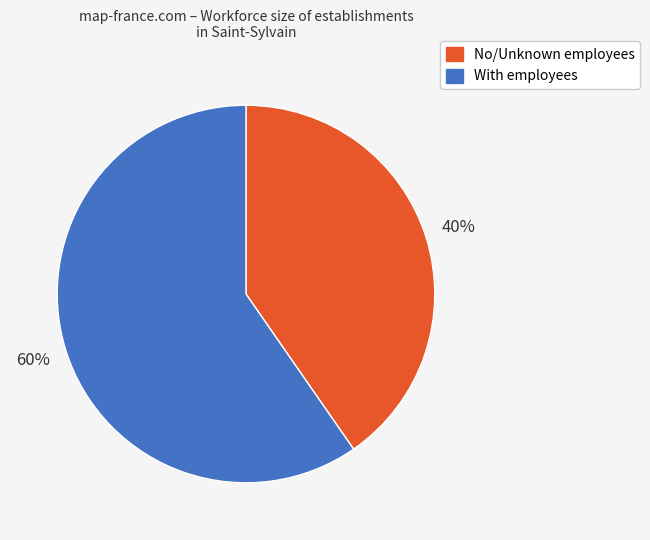

To the nearest percent, what is the combined percentage of With employees and No/Unknown employees?

100%